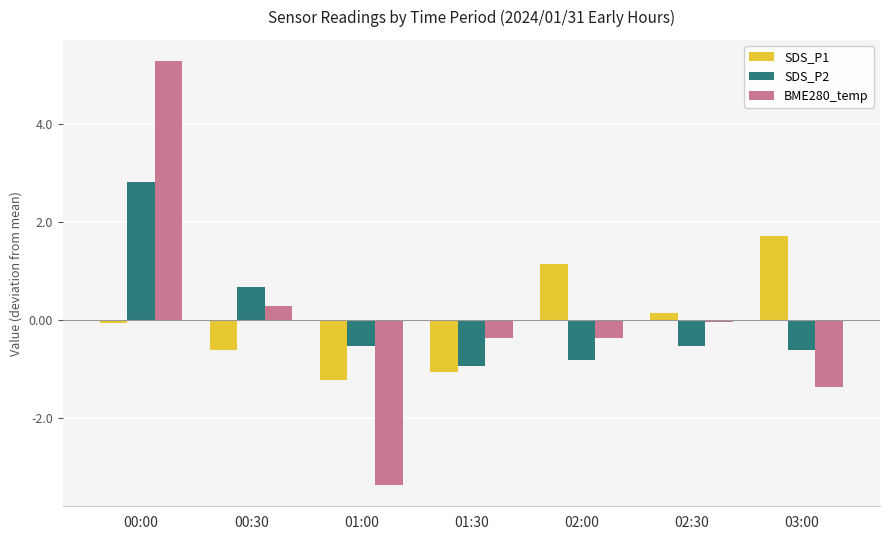

What is the difference between the maximum and second lowest values in the BME280_temp series?

6.7